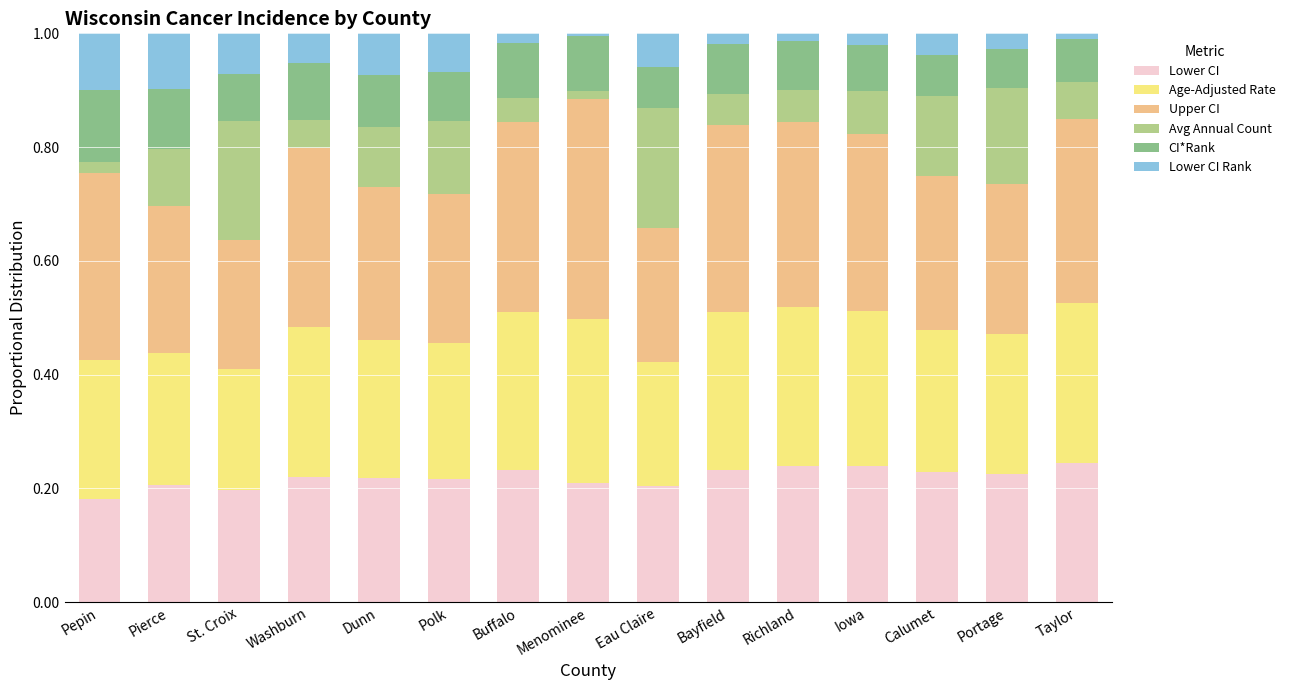

What is the total value across all series at St. Croix?

1.0